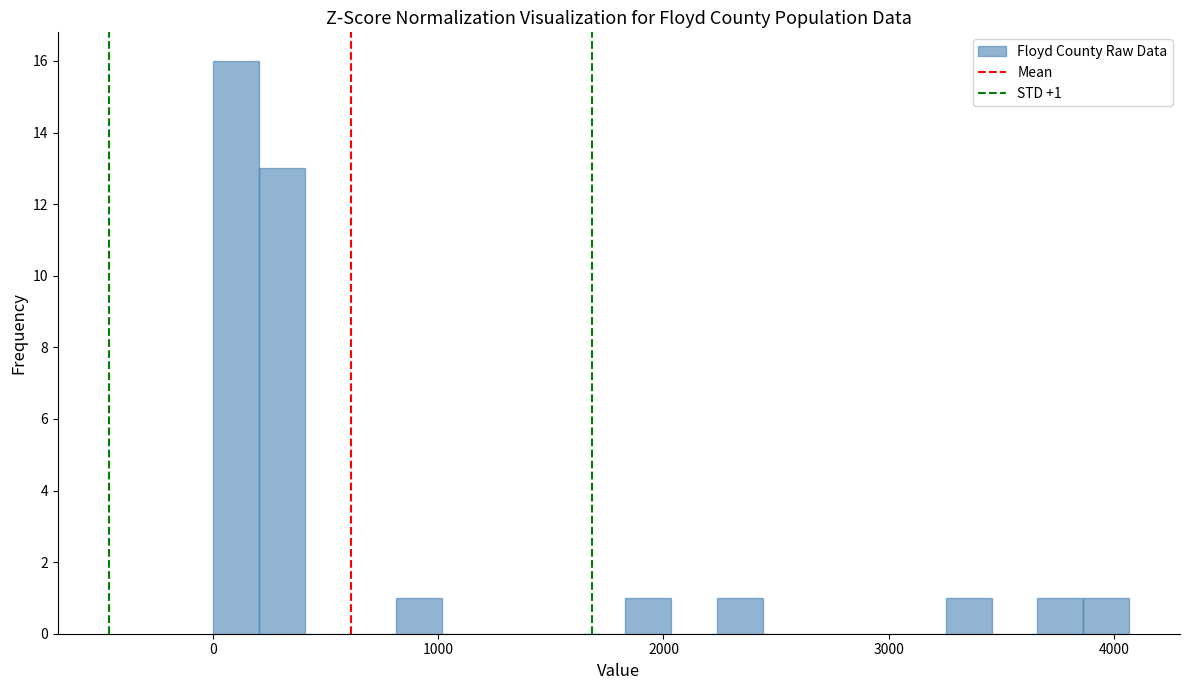

Around what value on the x-axis is the tallest bar? Give the approximate position of its centre, as read against the axis.

100